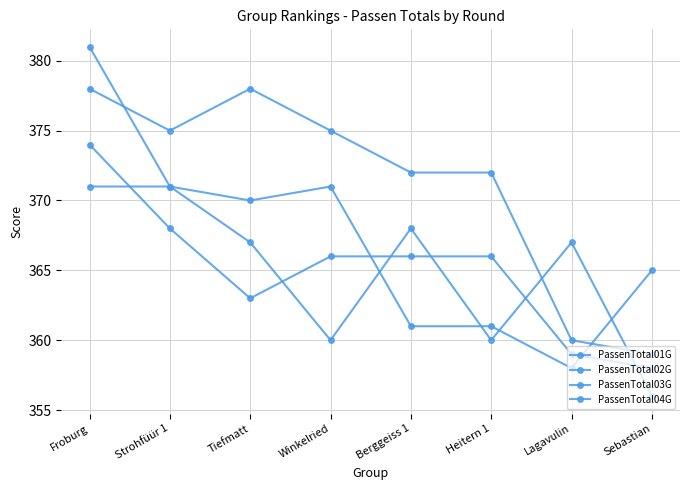

How many lines are shown in the chart?

4